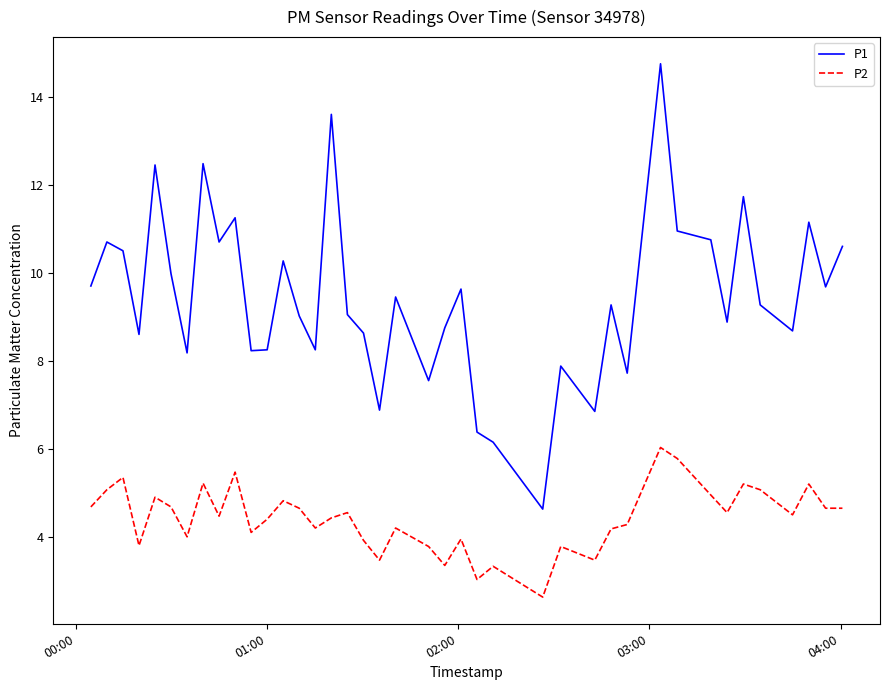

True or false: P2 and P1 cross at least once.

False